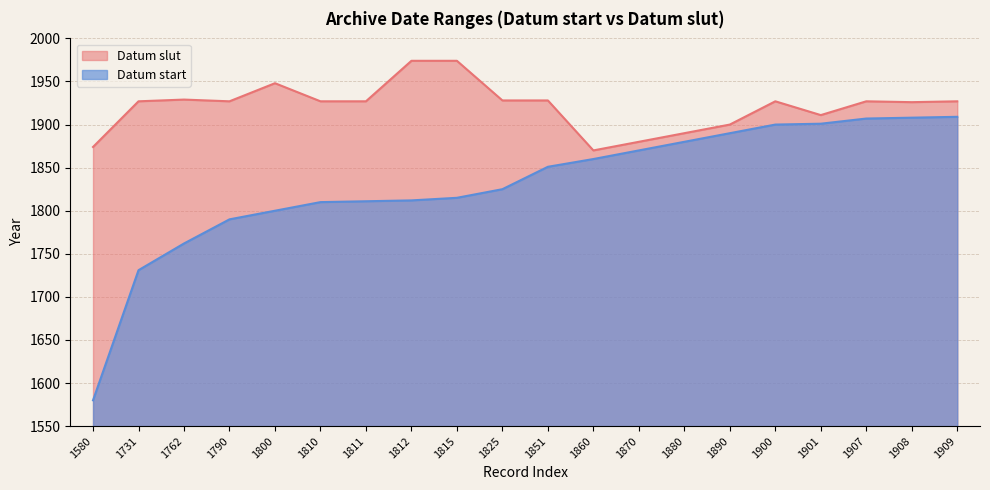

Is the value of Datum start at 1762 greater than the value of Datum slut at 1810?

No